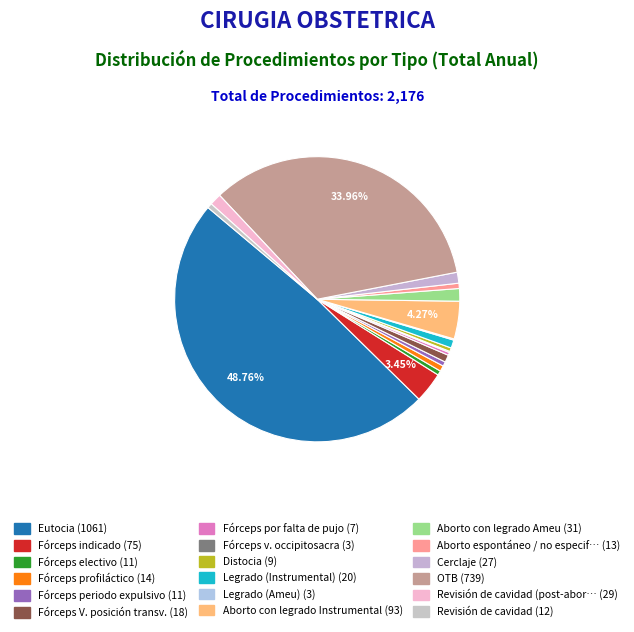

Which slice is the largest?

Eutocia